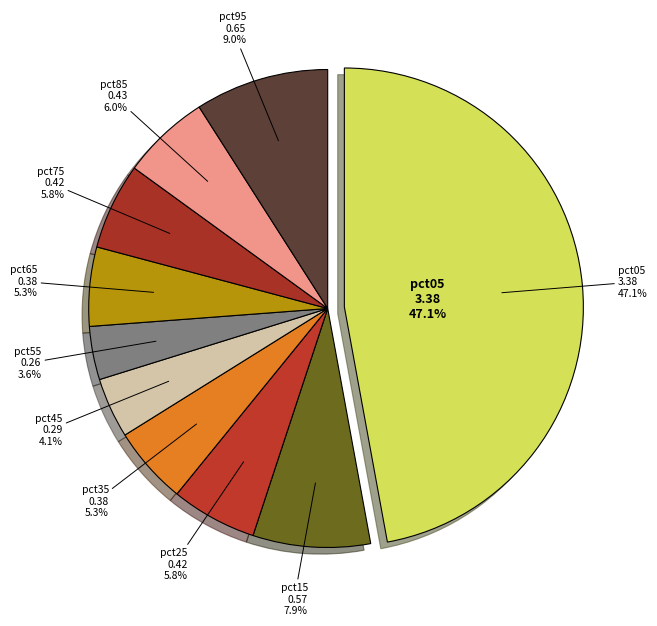

Combined, what portion of the pie is pct35 and pct75?

11.1%